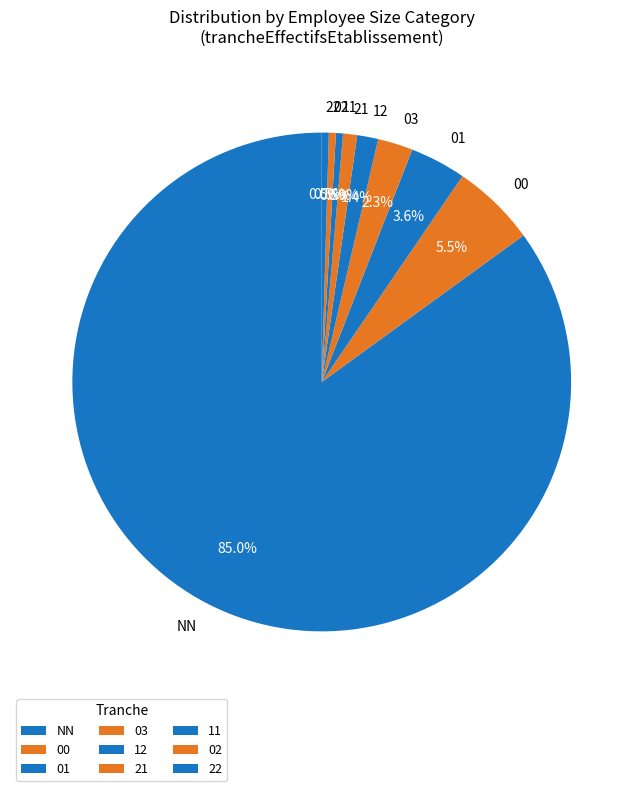

The 12 slice represents 8% of the pie. True or false?

False